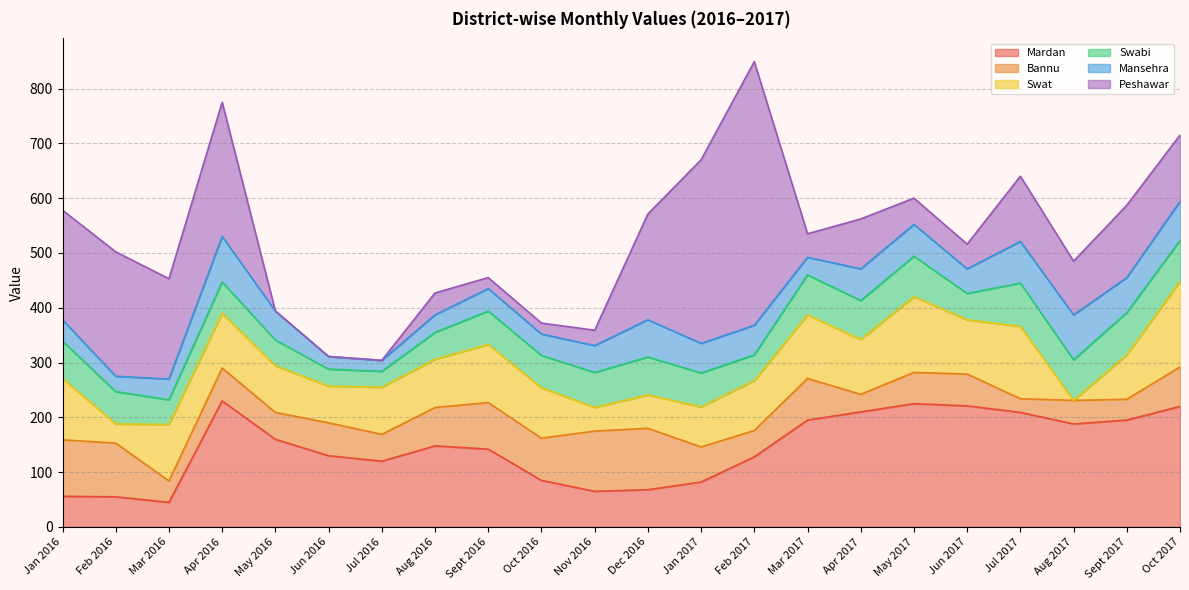

After their last crossing, which series has the higher values: Mansehra or Bannu?

Bannu